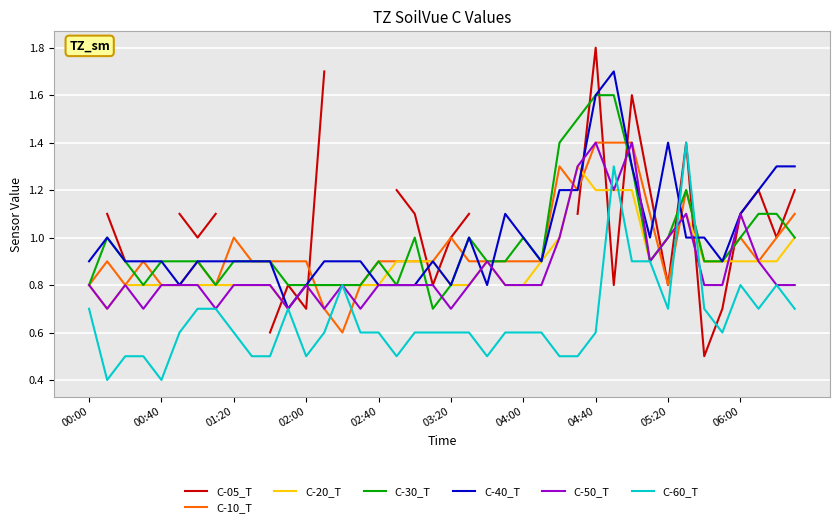

What is the highest value of the C-30_T series?

1.6